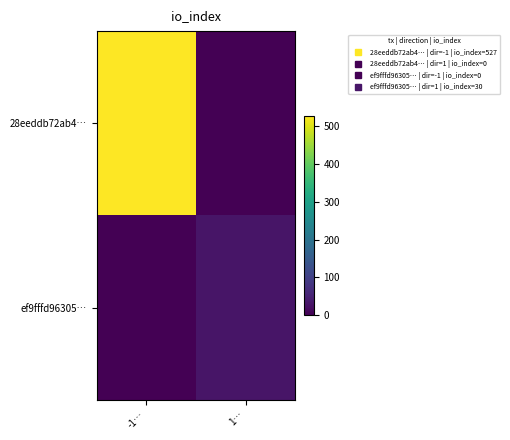

Which series has the largest total across all categories?

28eeddb72ab4…